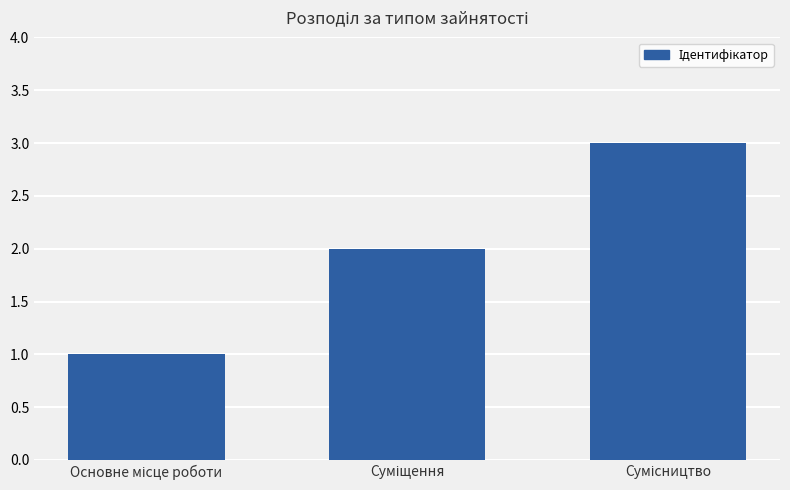

What is the minimum value shown in the chart?

1